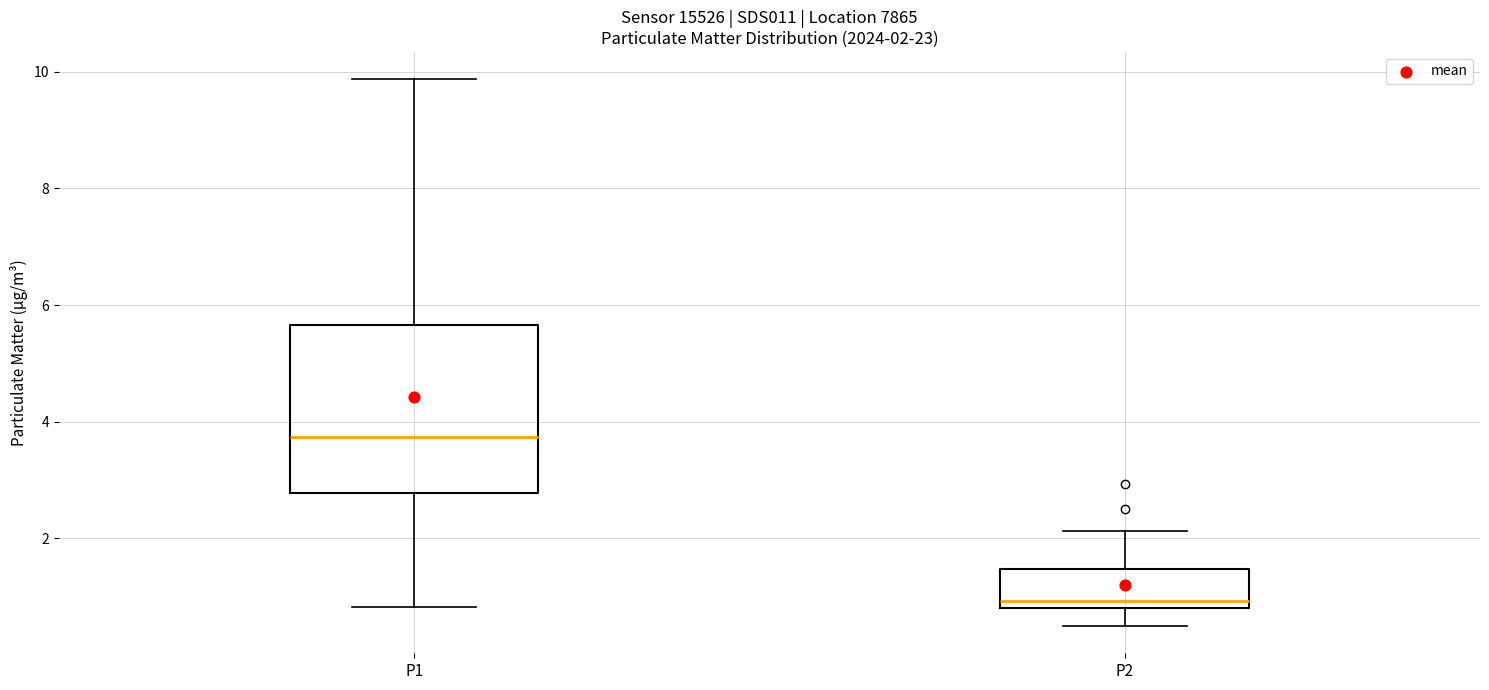

Which box has the highest median line?

P1